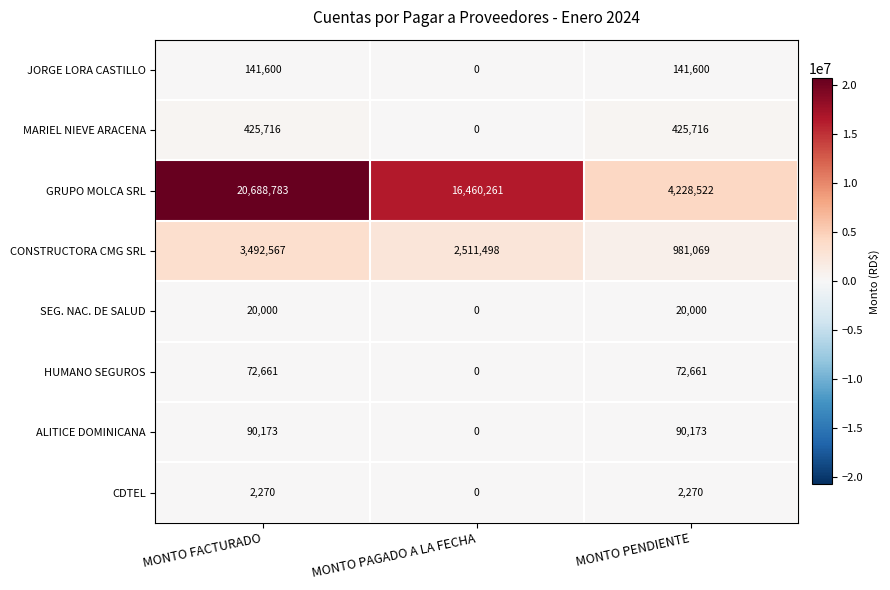

Reading left to right, extract all data points from this chart.

JORGE LORA CASTILLO: MONTO FACTURADO=141600	MONTO PAGADO A LA FECHA=0	MONTO PENDIENTE=141600
MARIEL NIEVE ARACENA: MONTO FACTURADO=425716	MONTO PAGADO A LA FECHA=0	MONTO PENDIENTE=425716
GRUPO MOLCA SRL: MONTO FACTURADO=20688783	MONTO PAGADO A LA FECHA=16460261	MONTO PENDIENTE=4228522
CONSTRUCTORA CMG SRL: MONTO FACTURADO=3492567	MONTO PAGADO A LA FECHA=2511498	MONTO PENDIENTE=981069
SEG. NAC. DE SALUD: MONTO FACTURADO=20000	MONTO PAGADO A LA FECHA=0	MONTO PENDIENTE=20000
HUMANO SEGUROS: MONTO FACTURADO=72661	MONTO PAGADO A LA FECHA=0	MONTO PENDIENTE=72661
ALITICE DOMINICANA: MONTO FACTURADO=90173	MONTO PAGADO A LA FECHA=0	MONTO PENDIENTE=90173
CDTEL: MONTO FACTURADO=2270	MONTO PAGADO A LA FECHA=0	MONTO PENDIENTE=2270